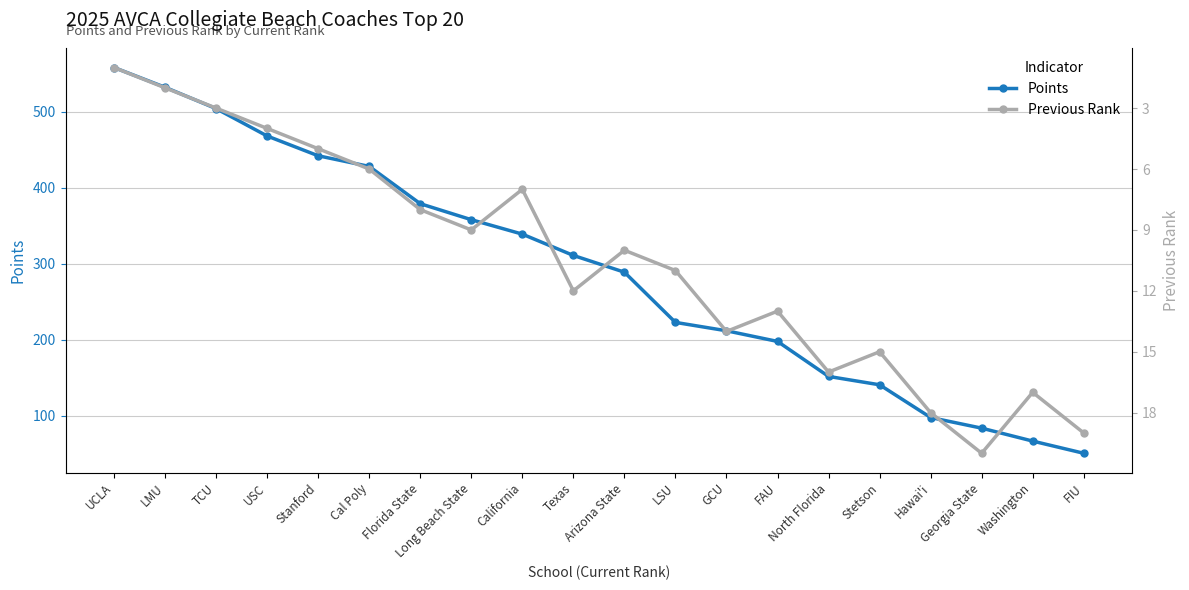

True or false: Points and Previous Rank intersect in this chart.

False